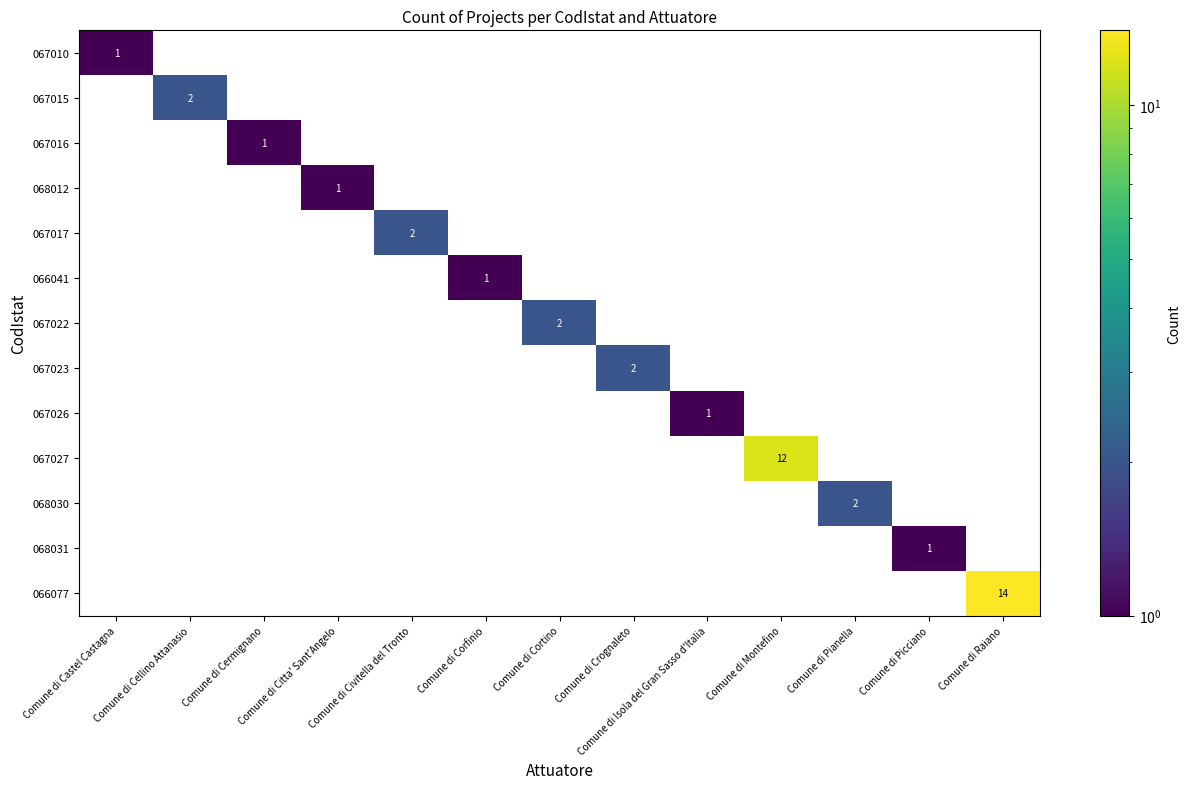

Which series has the widest spread of values?

066077